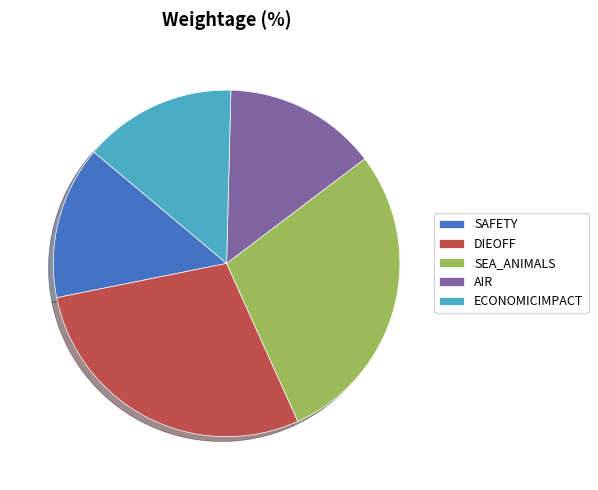

What is the ratio of the value at AIR to the value at SEA_ANIMALS?

0.5